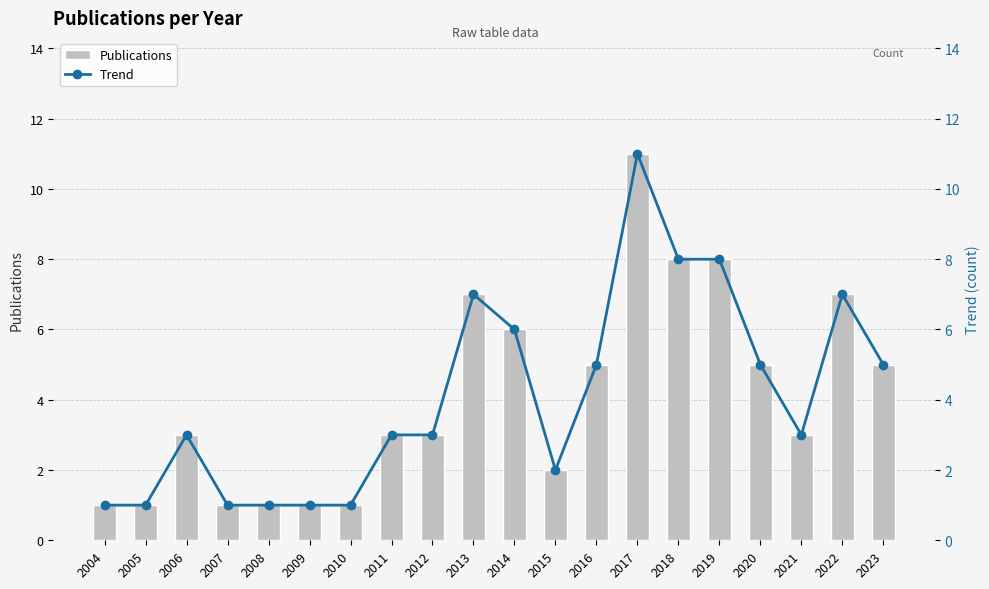

What is the difference between the Trend values at 2006 and 2004?

2